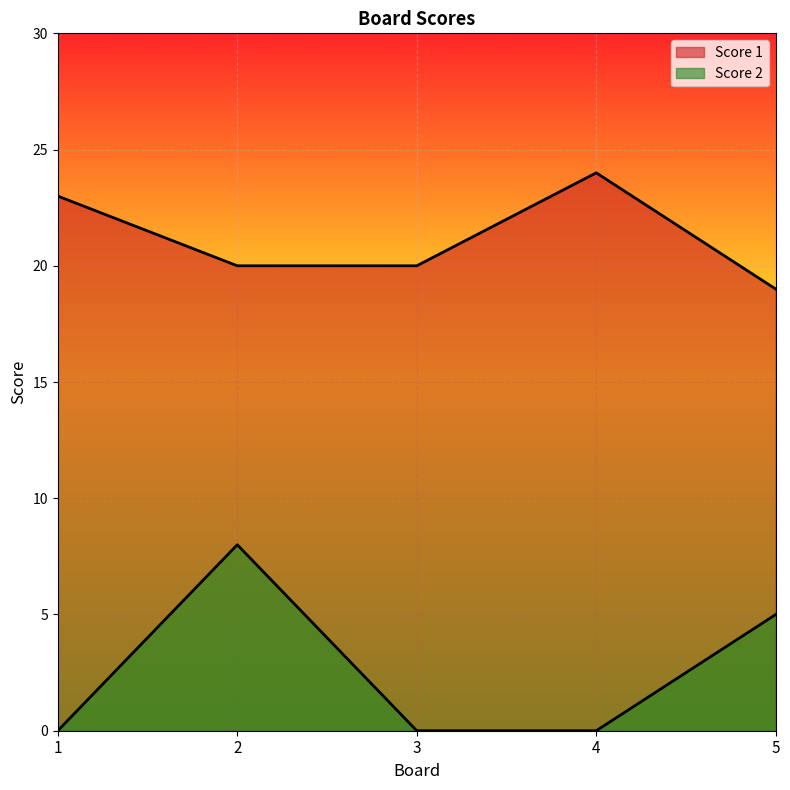

True or false: Score 2 and Score 1 cross at least once.

False